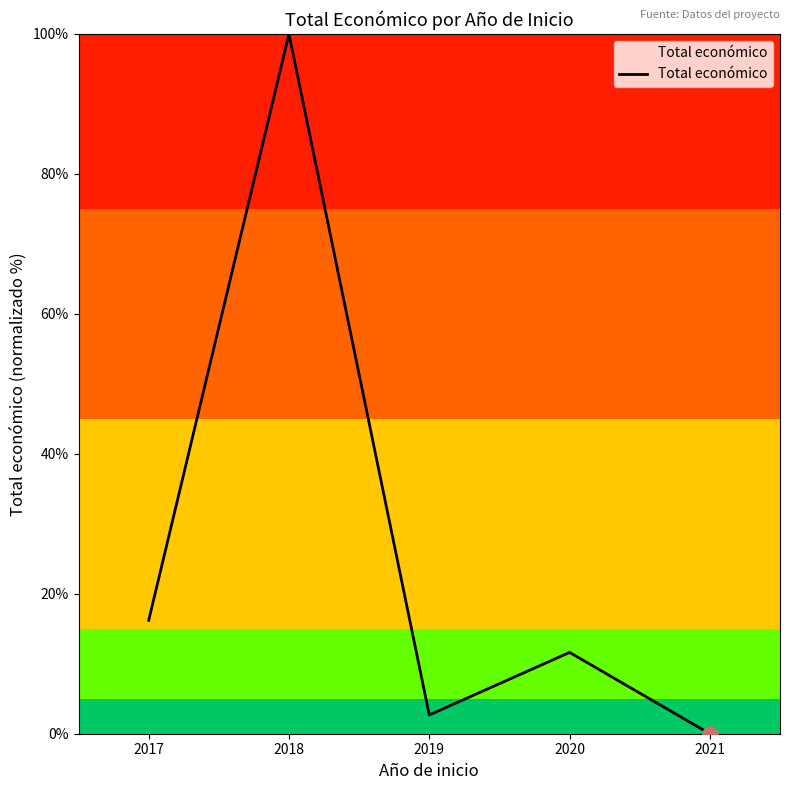

Approximately how many times larger is the value at 2018 compared to 2020?

8.6